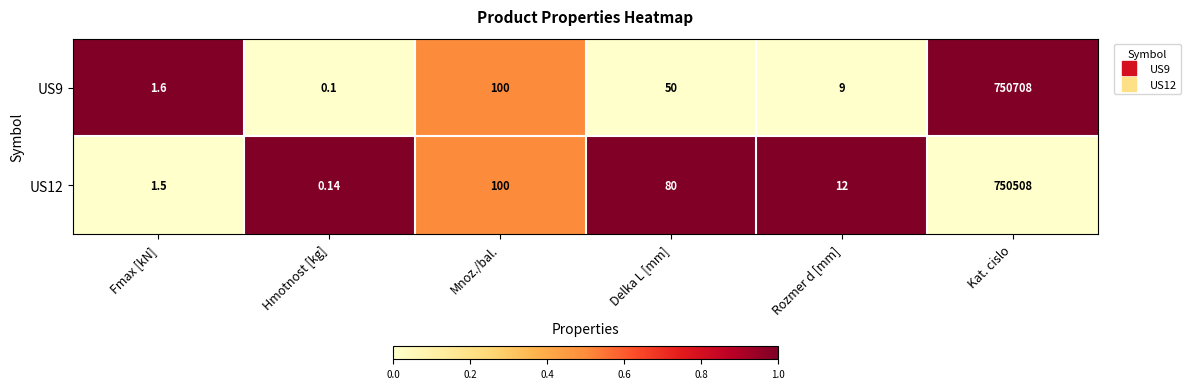

List the series in order of their peak value, highest first.

US9, US12